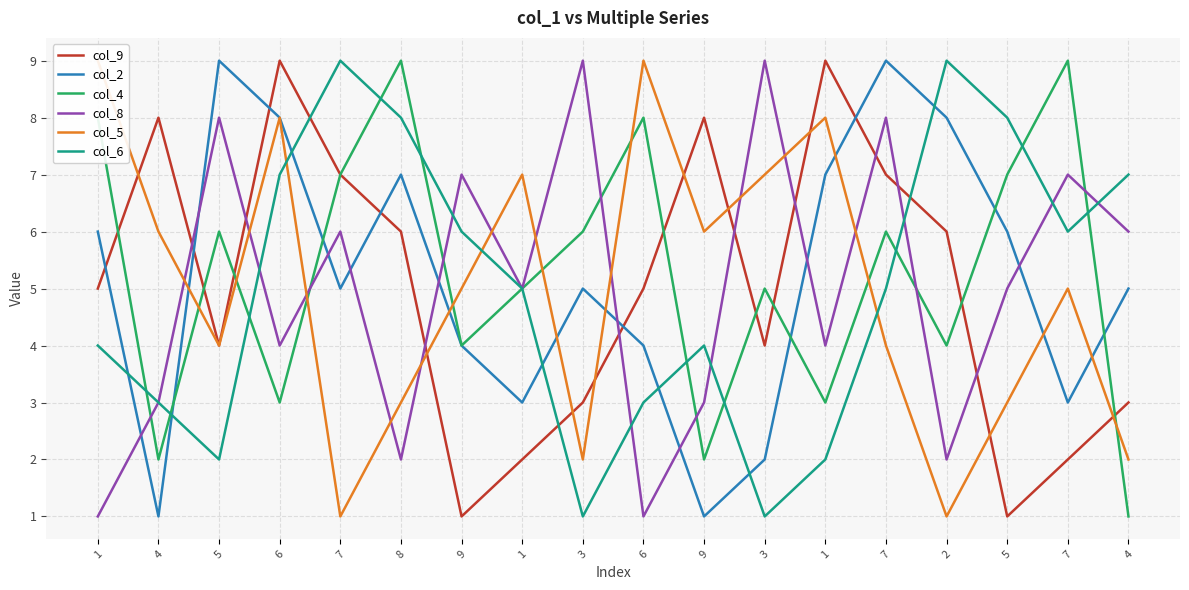

Where does the col_6 series first go above 5?

6